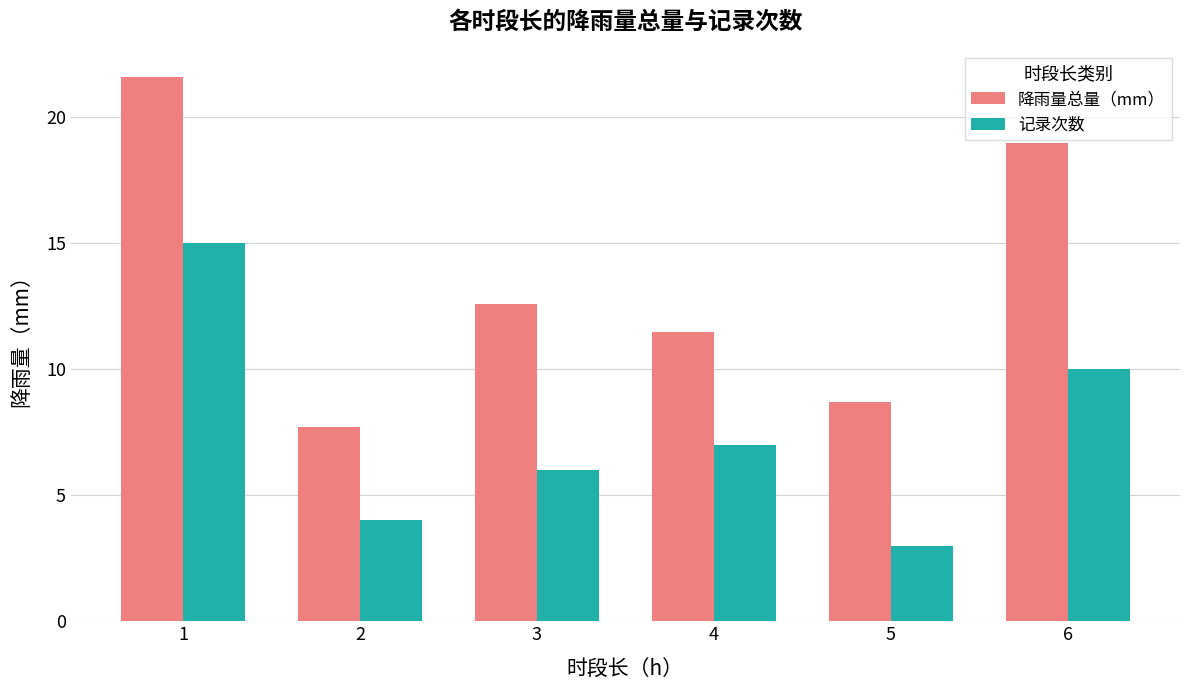

Which category has the lowest value across all series?

5